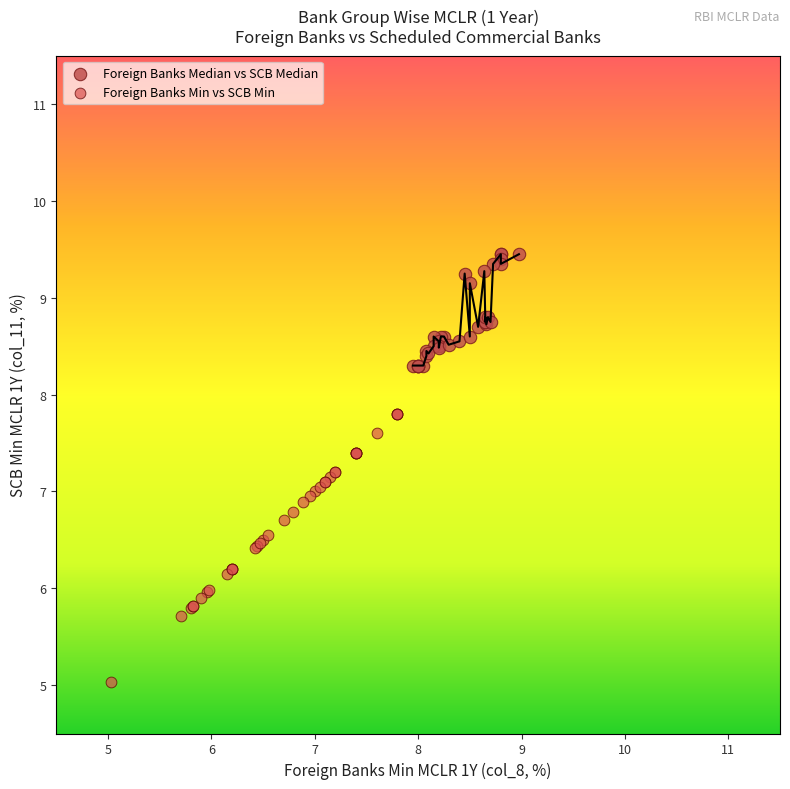

Which series contains the lowest Y value?

Foreign Banks Min vs SCB Min